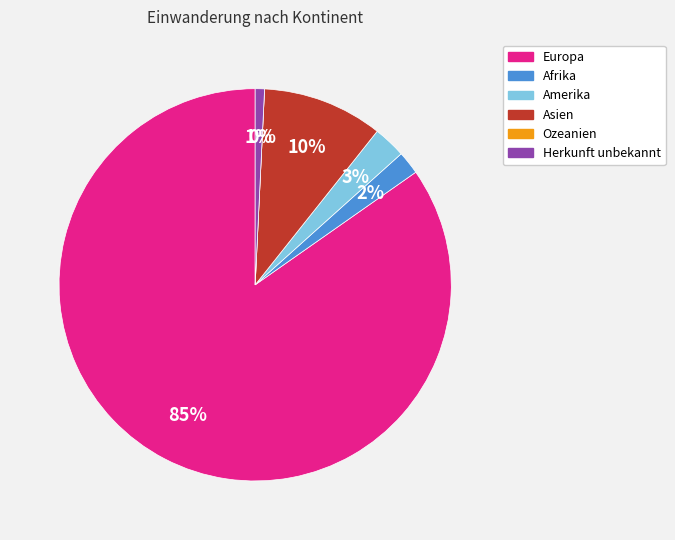

Which slice is the smallest?

Ozeanien